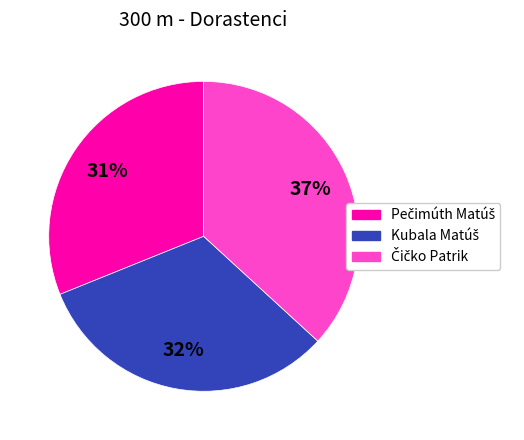

To the nearest percent, what is the average slice percentage?

33%